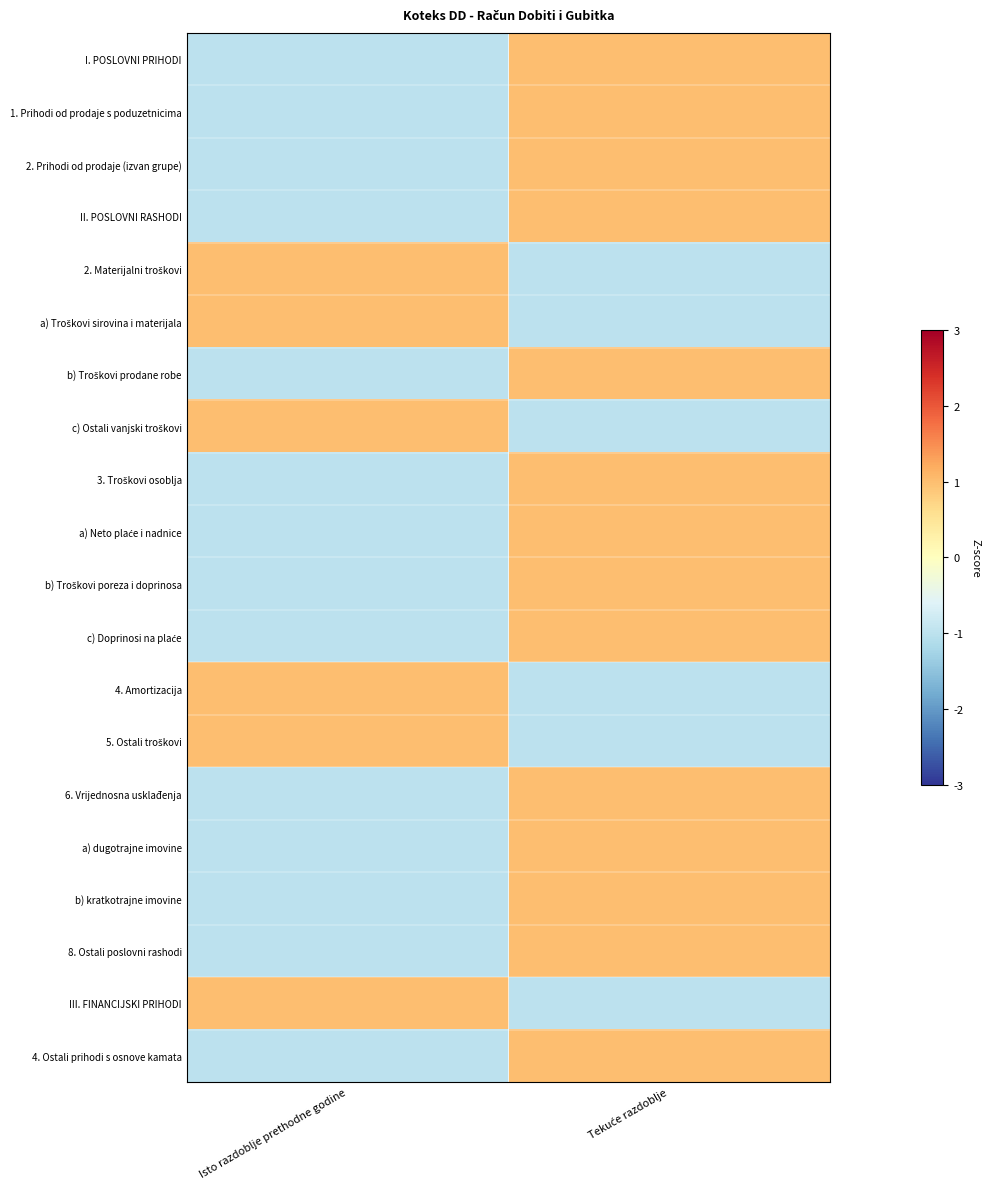

What is the spread (max minus min) of values at Tekuće razdoblje?

2